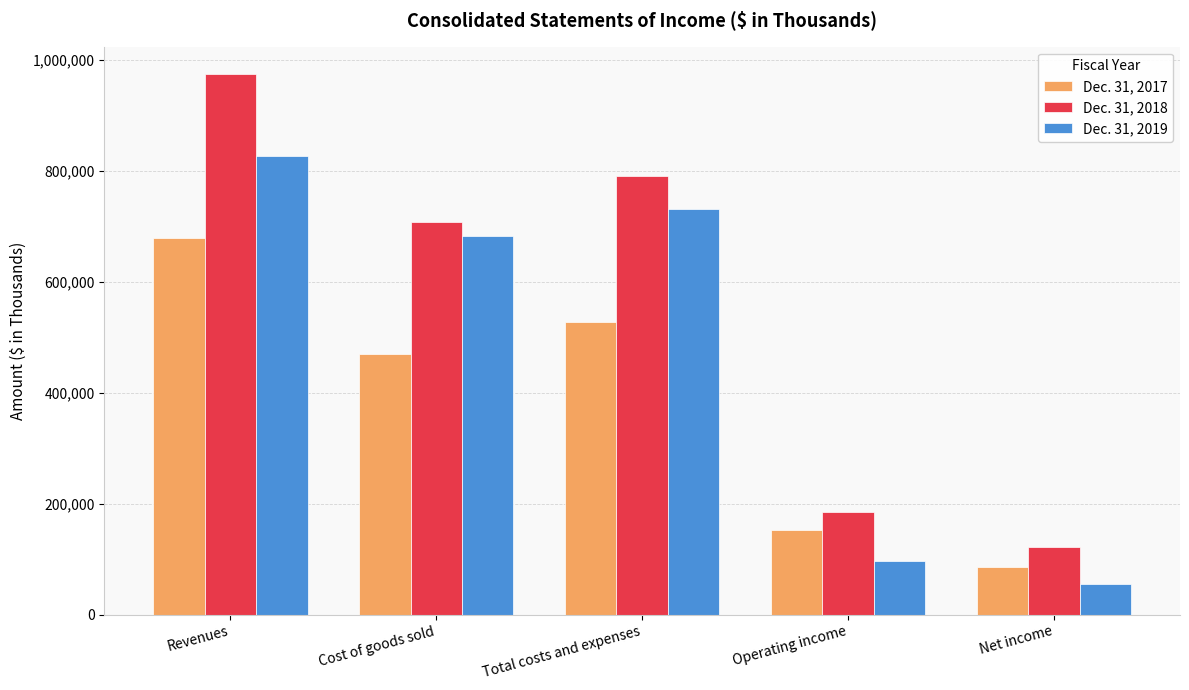

Which series has the largest range (max minus min)?

Dec. 31, 2018